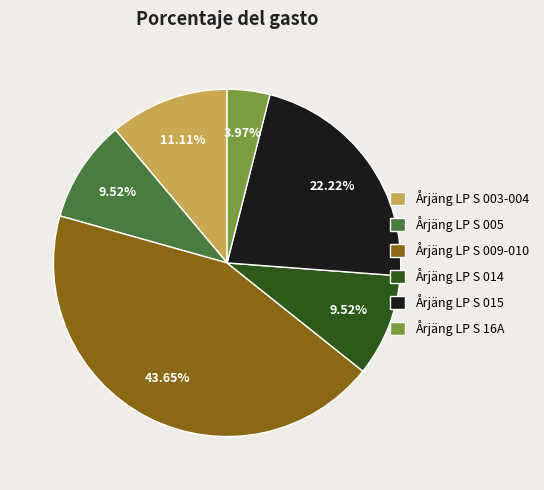

Is the sum of Årjäng LP S 009-010 and Årjäng LP S 015 greater than half?

Yes